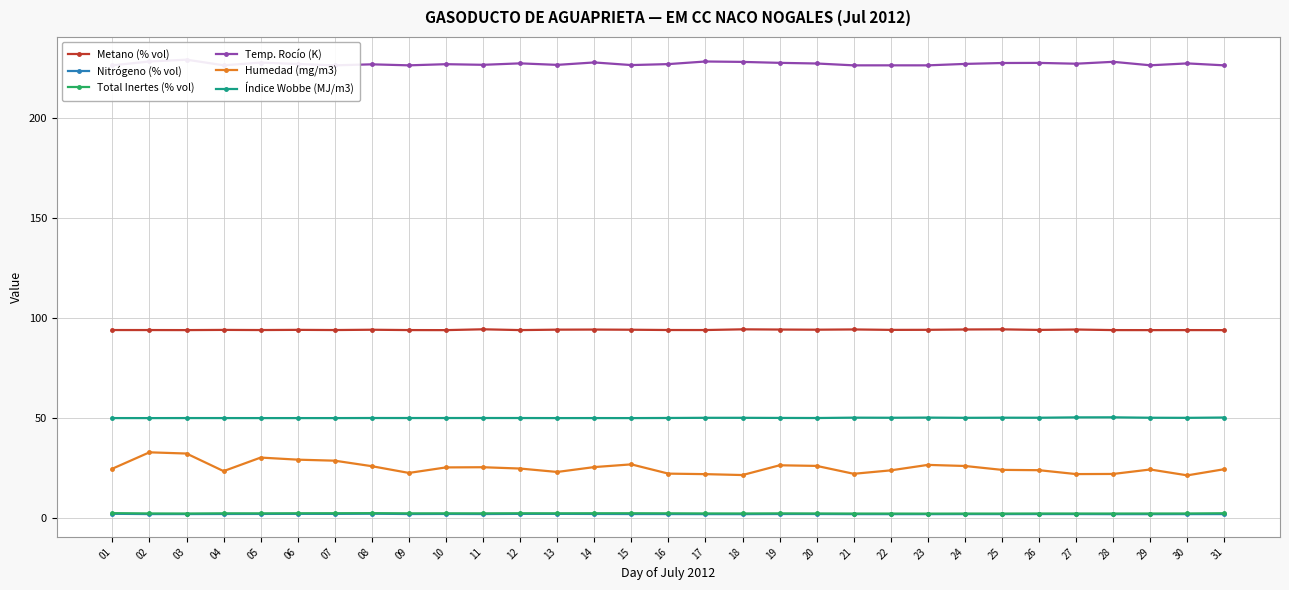

What are all the series names shown in the legend?

Metano (% vol), Nitrógeno (% vol), Total Inertes (% vol), Temp. Rocío (K), Humedad (mg/m3), Índice Wobbe (MJ/m3)